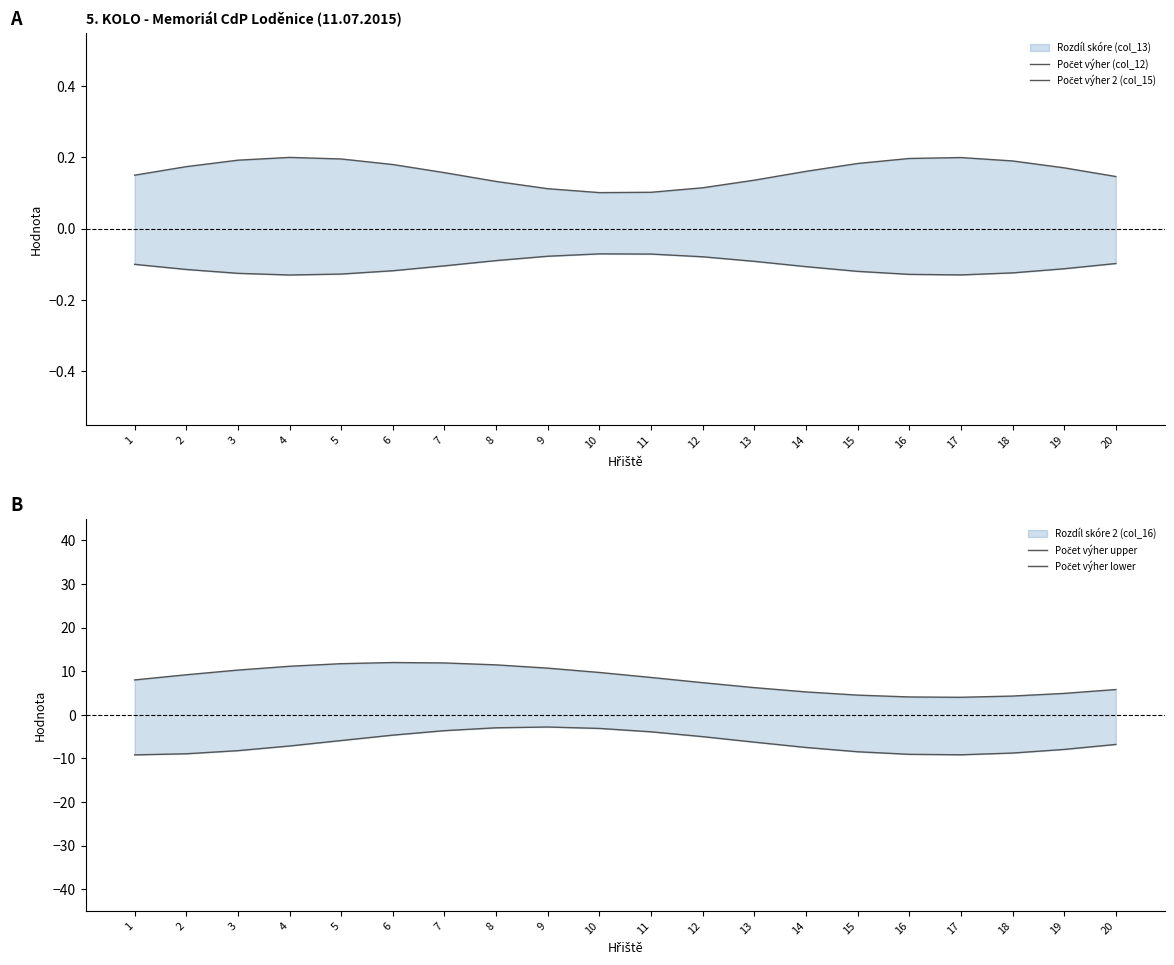

True or false: Počet výher upper has a value of 2.6 at 17.

False